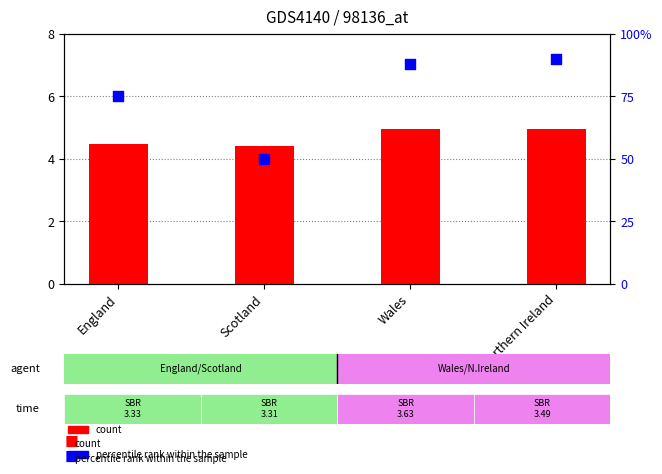

At how many categories does at least one series exceed 61?

3